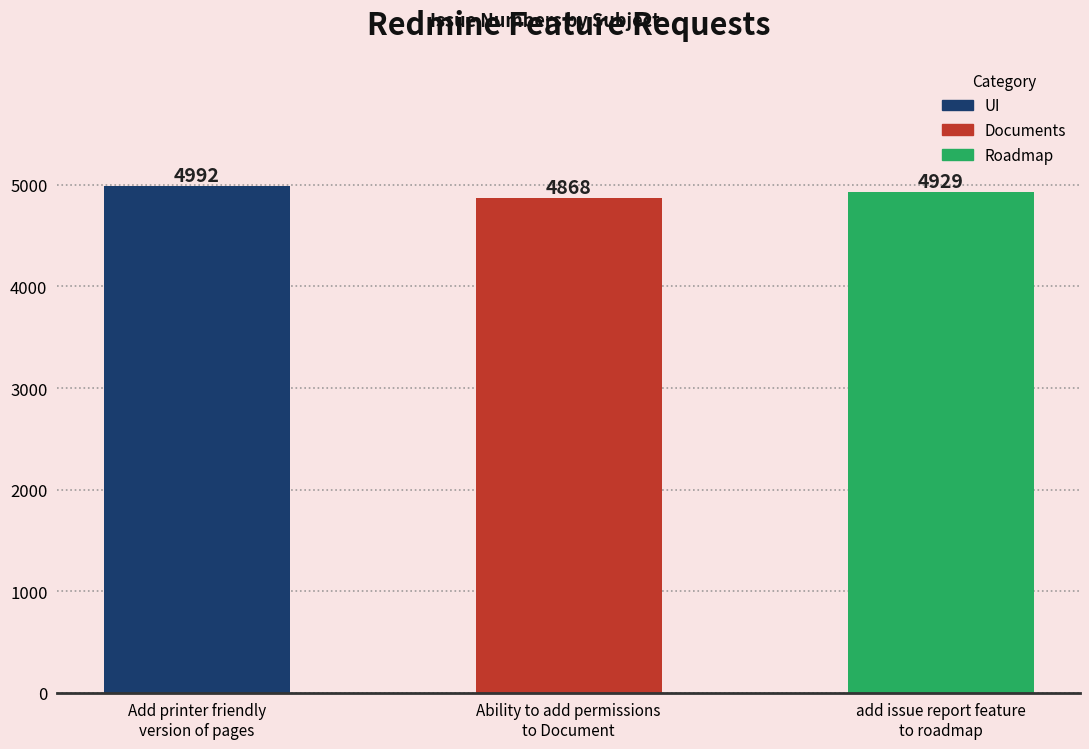

The chart shows a value of 7499 at Ability to add permissions
to Document. True or false?

False